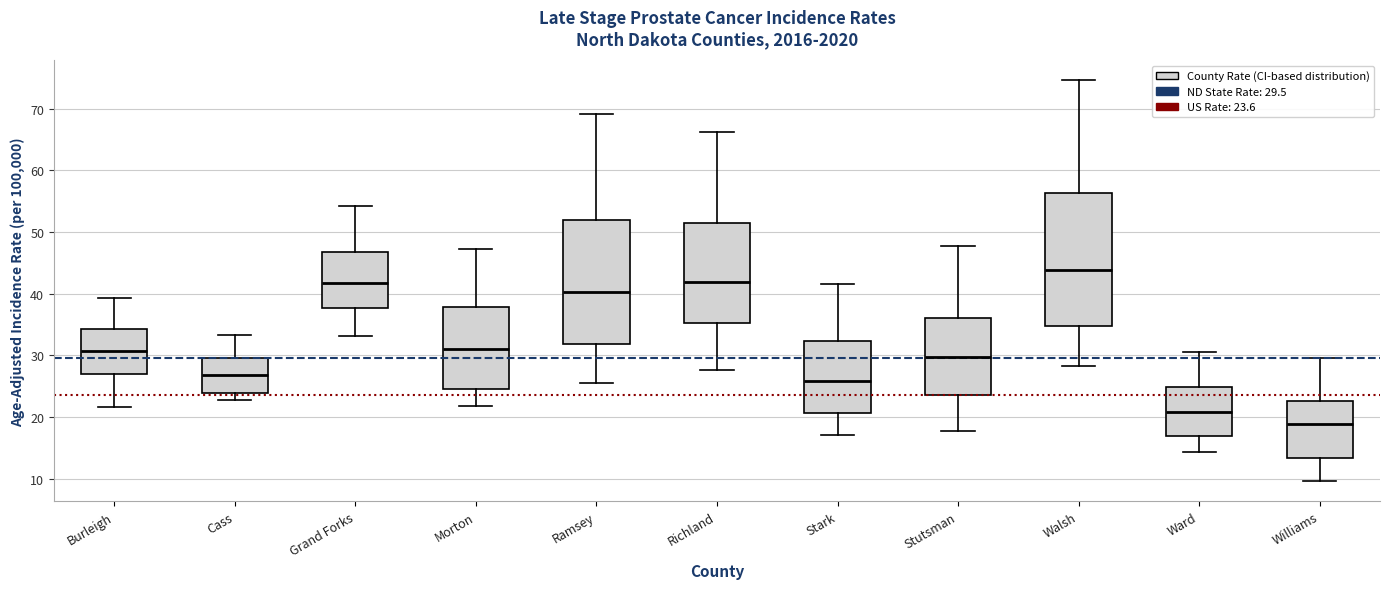

Where does the median line of the box for Burleigh sit on the y-axis? The values are not printed on the chart, so give them approximately, as read against the axis.

31